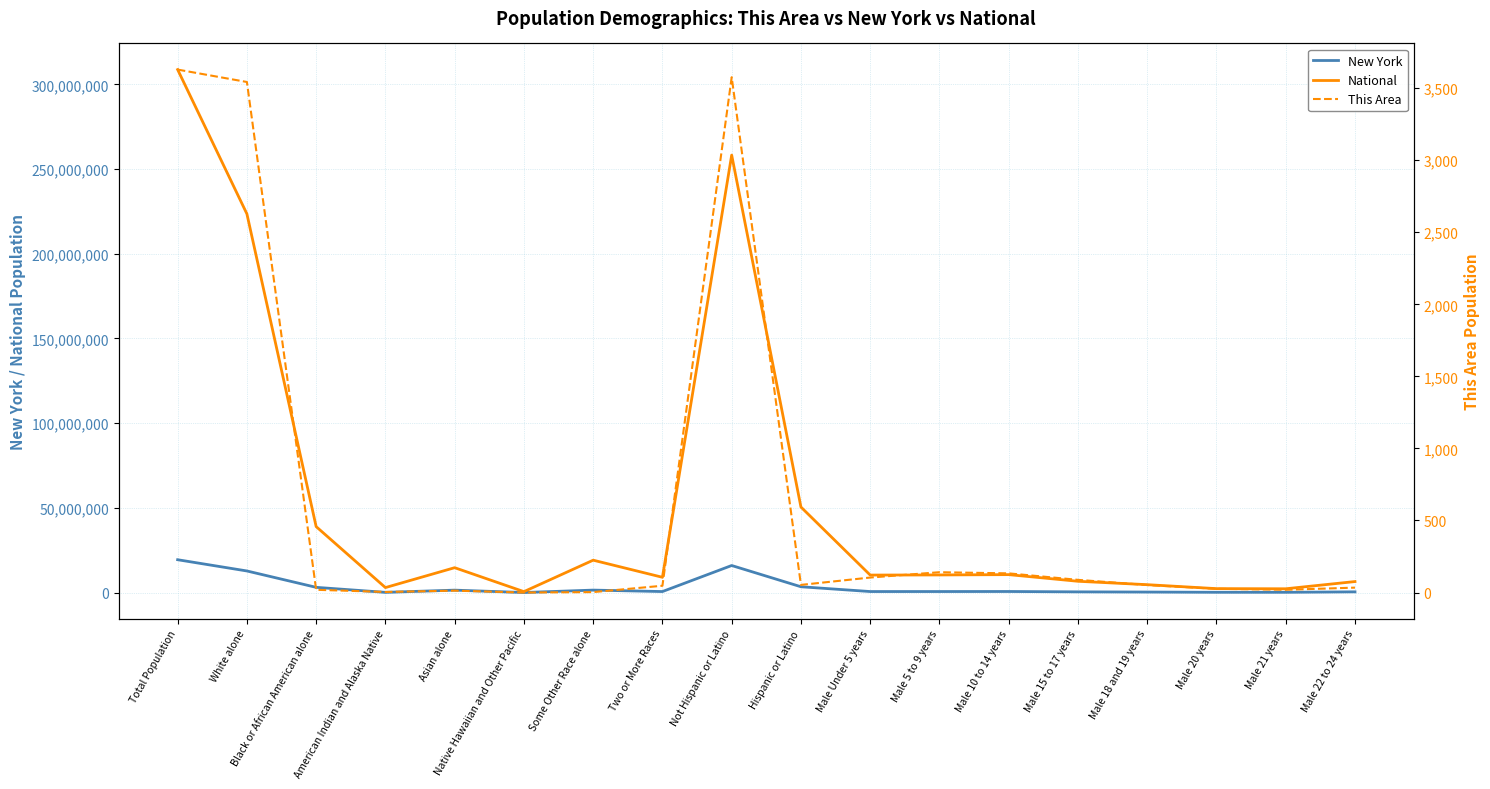

True or false: New York and National intersect in this chart.

False